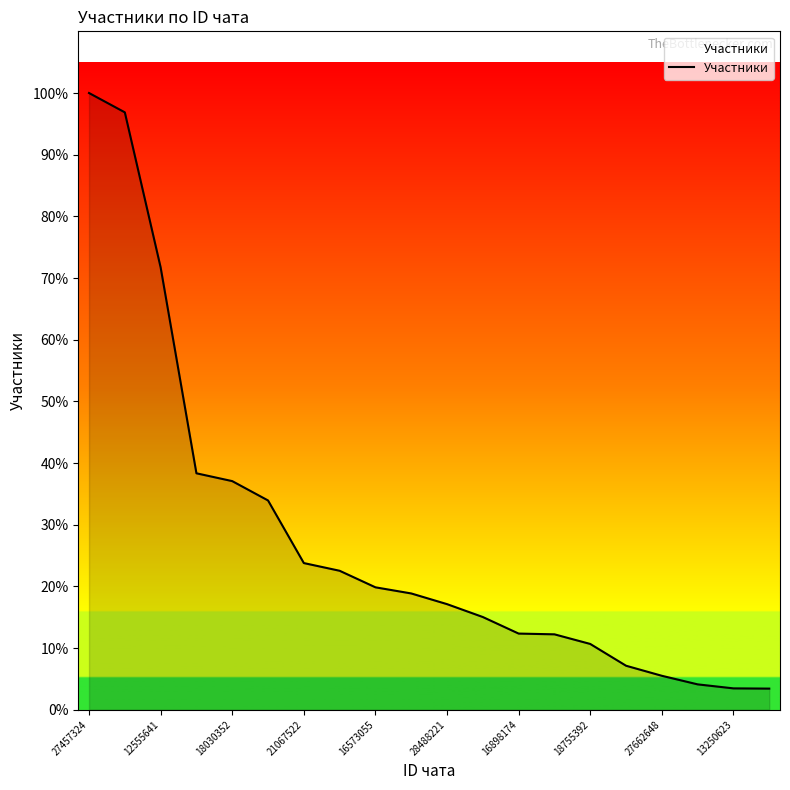

True or false: there are more than 0 points higher than both neighbors.

False